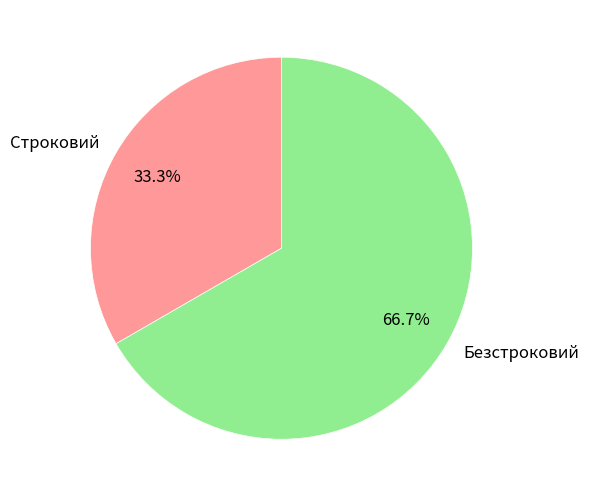

Which slice is the smallest?

Строковий